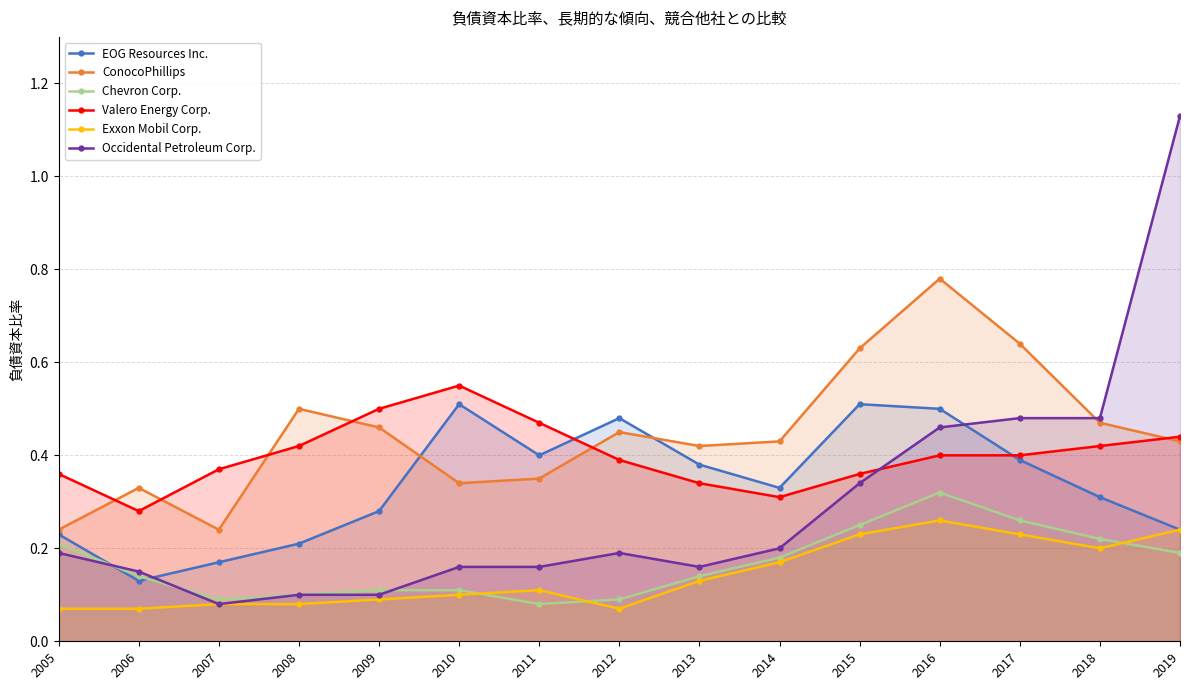

Reading left to right, extract all data points from this chart.

EOG Resources Inc.: 2005=0.2	2006=0.1	2007=0.2	2008=0.2	2009=0.3	2010=0.5	2011=0.4	2012=0.5	2013=0.4	2014=0.3	2015=0.5	2016=0.5	2017=0.4	2018=0.3	2019=0.2
ConocoPhillips: 2005=0.2	2006=0.3	2007=0.2	2008=0.5	2009=0.5	2010=0.3	2011=0.3	2012=0.5	2013=0.4	2014=0.4	2015=0.6	2016=0.8	2017=0.6	2018=0.5	2019=0.4
Chevron Corp.: 2005=0.2	2006=0.1	2007=0.1	2008=0.1	2009=0.1	2010=0.1	2011=0.1	2012=0.1	2013=0.1	2014=0.2	2015=0.2	2016=0.3	2017=0.3	2018=0.2	2019=0.2
Valero Energy Corp.: 2005=0.4	2006=0.3	2007=0.4	2008=0.4	2009=0.5	2010=0.6	2011=0.5	2012=0.4	2013=0.3	2014=0.3	2015=0.4	2016=0.4	2017=0.4	2018=0.4	2019=0.4
Exxon Mobil Corp.: 2005=0.1	2006=0.1	2007=0.1	2008=0.1	2009=0.1	2010=0.1	2011=0.1	2012=0.1	2013=0.1	2014=0.2	2015=0.2	2016=0.3	2017=0.2	2018=0.2	2019=0.2
Occidental Petroleum Corp.: 2005=0.2	2006=0.1	2007=0.1	2008=0.1	2009=0.1	2010=0.2	2011=0.2	2012=0.2	2013=0.2	2014=0.2	2015=0.3	2016=0.5	2017=0.5	2018=0.5	2019=1.1